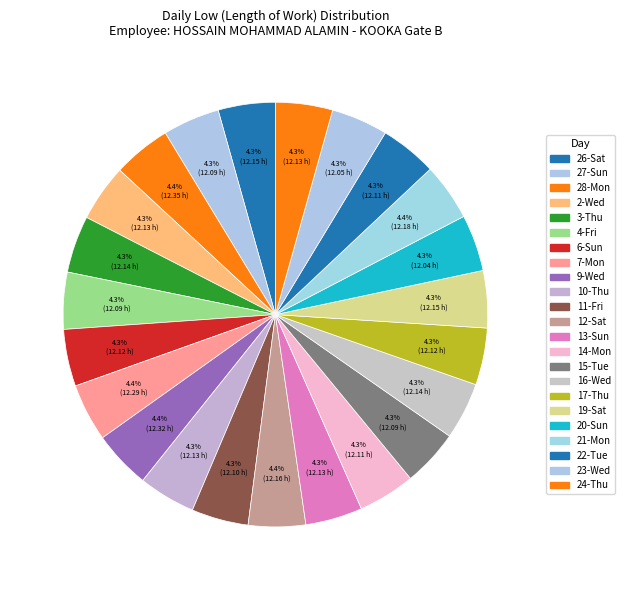

What percentage do 13-Sun and 16-Wed together represent?

8.7%